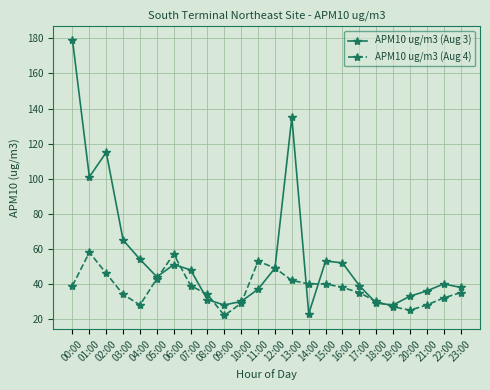

What is the lowest value of the APM10 ug/m3 (Aug 4) series?

22